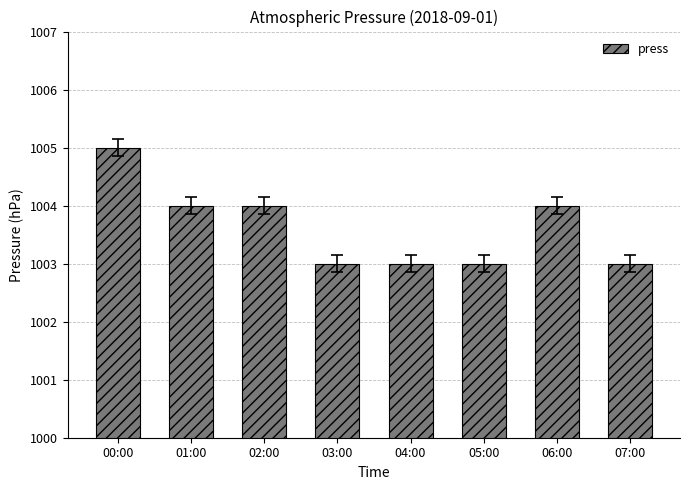

What is the ratio of the value at 00:00 to the value at 03:00?

1.0